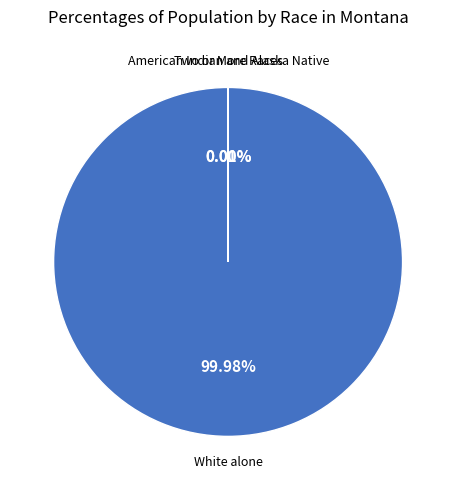

Does any single category account for the majority?

Yes